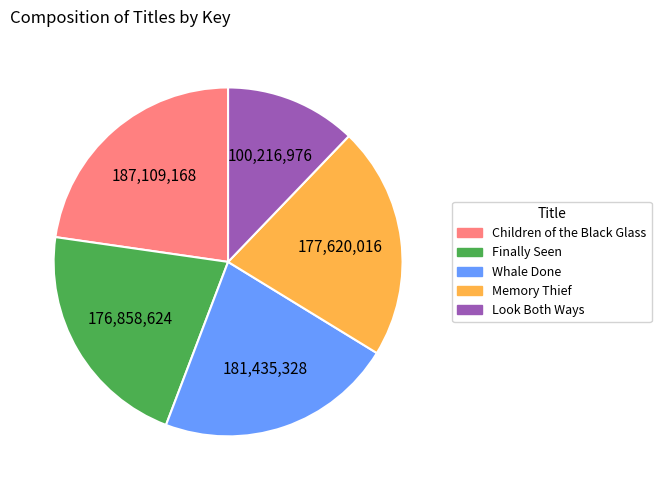

Which has a higher value, Children of the Black Glass or Finally Seen?

Children of the Black Glass